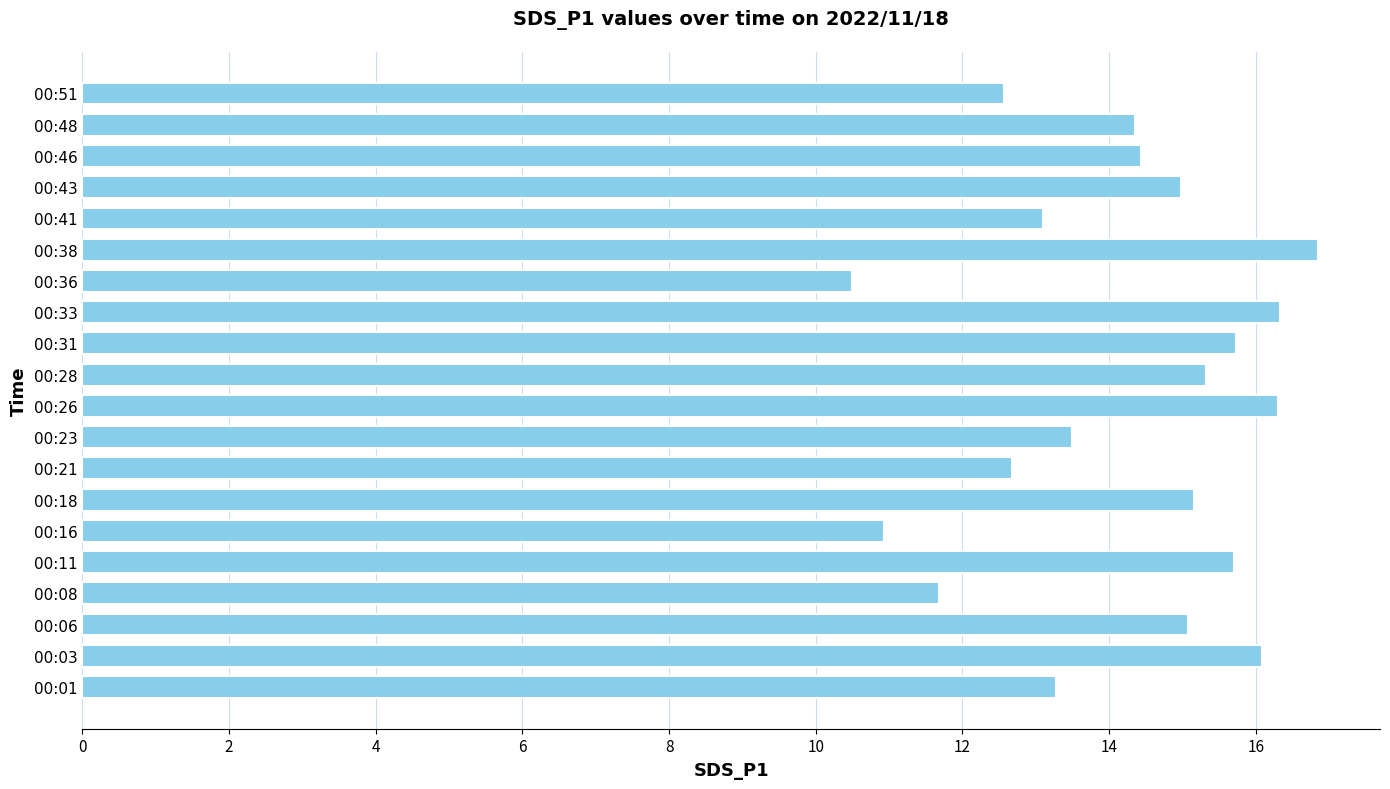

What value does the data have at 00:33?

16.3